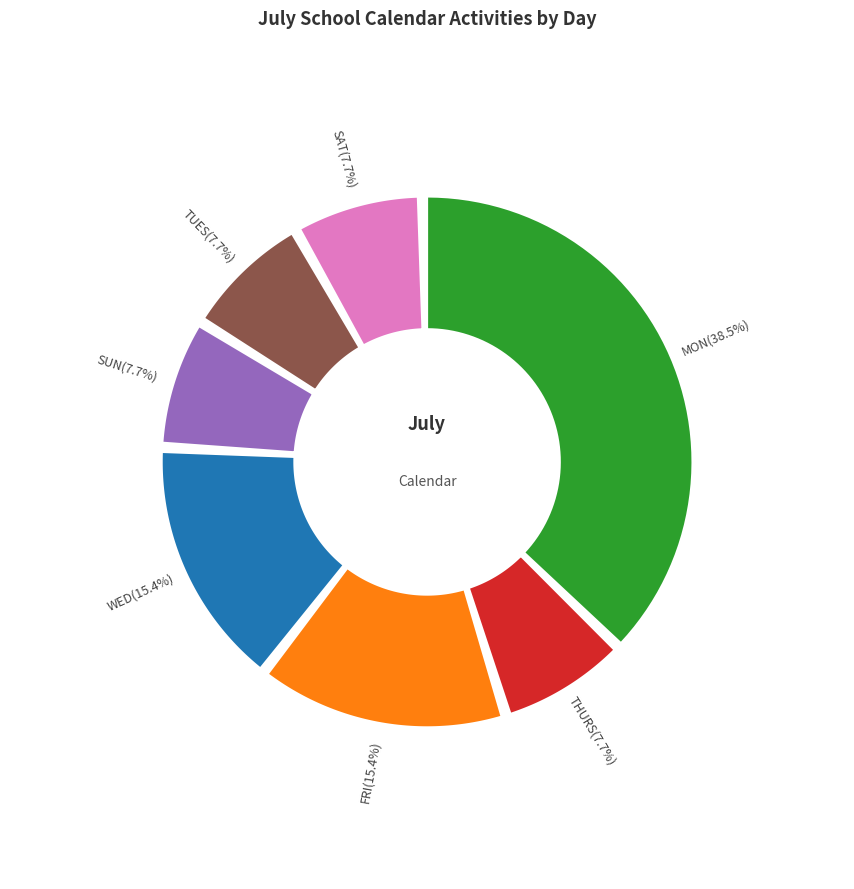

To the nearest percent, what is the average slice percentage?

14%